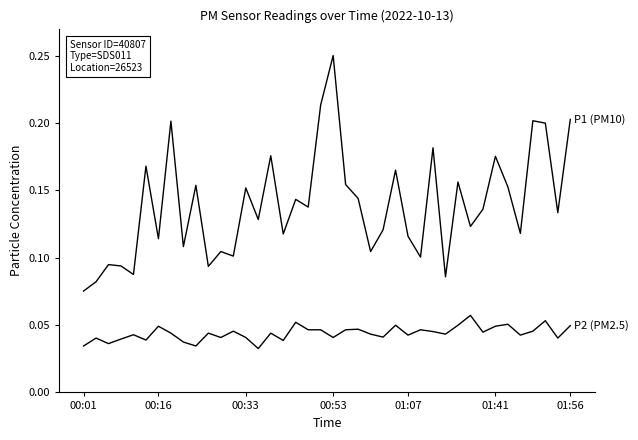

Reading left to right, transcribe all the data shown in this chart.

P1 (PM10): 0.1	0.1	0.1	0.1	0.1	0.2	0.1	0.2	0.1	0.2	0.1	0.1	0.1	0.2	0.1	0.2	0.1	0.1	0.1	0.2	0.2	0.2	0.1	0.1	0.1	0.2	0.1	0.1	0.2	0.1	0.2	0.1	0.1	0.2	0.2	0.1	0.2	0.2	0.1	0.2
P2 (PM2.5): 0.0	0.0	0.0	0.0	0.0	0.0	0.0	0.0	0.0	0.0	0.0	0.0	0.0	0.0	0.0	0.0	0.0	0.1	0.0	0.0	0.0	0.0	0.0	0.0	0.0	0.0	0.0	0.0	0.0	0.0	0.0	0.1	0.0	0.0	0.1	0.0	0.0	0.1	0.0	0.0